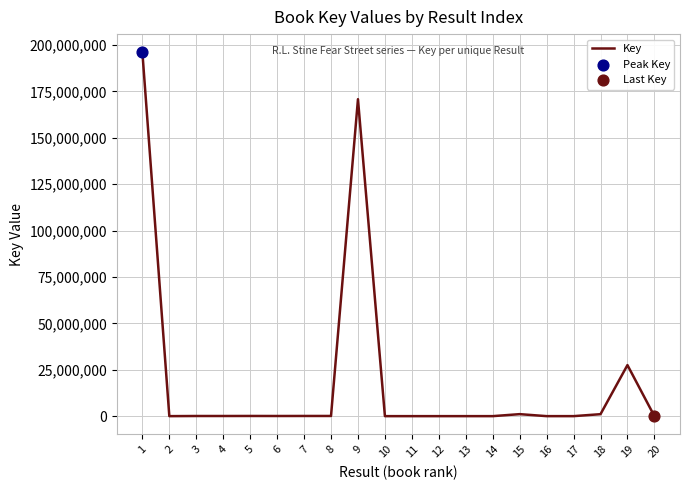

Approximately how many times larger is the value at 1 compared to 14?

135560.9